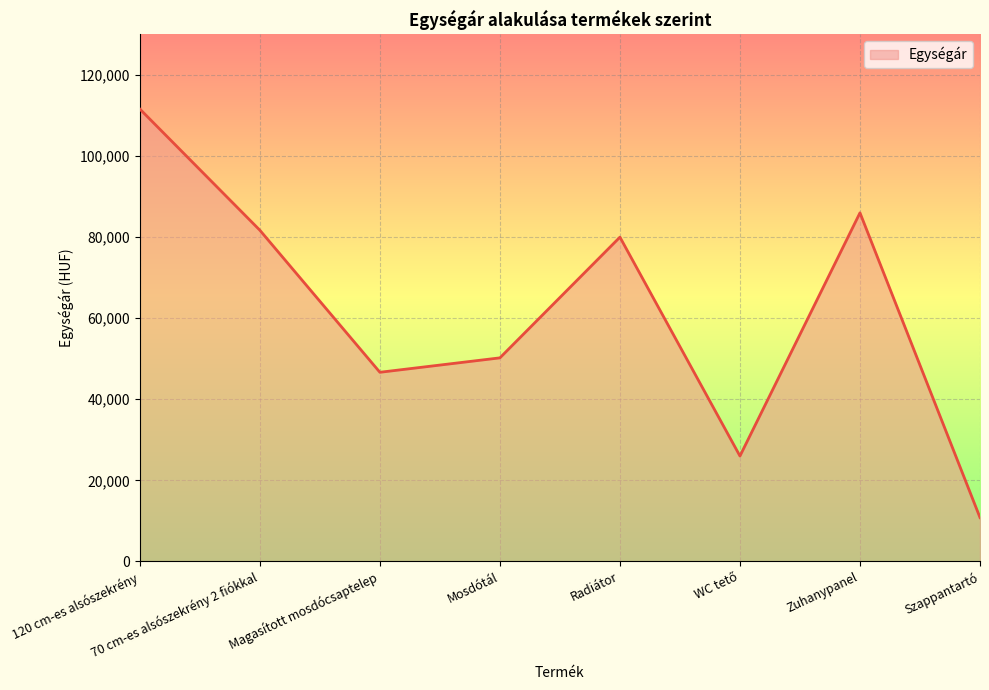

Reading right to left, transcribe all the data shown in this chart.

10800	85990	25990	79990	50210	46650	81700	111600